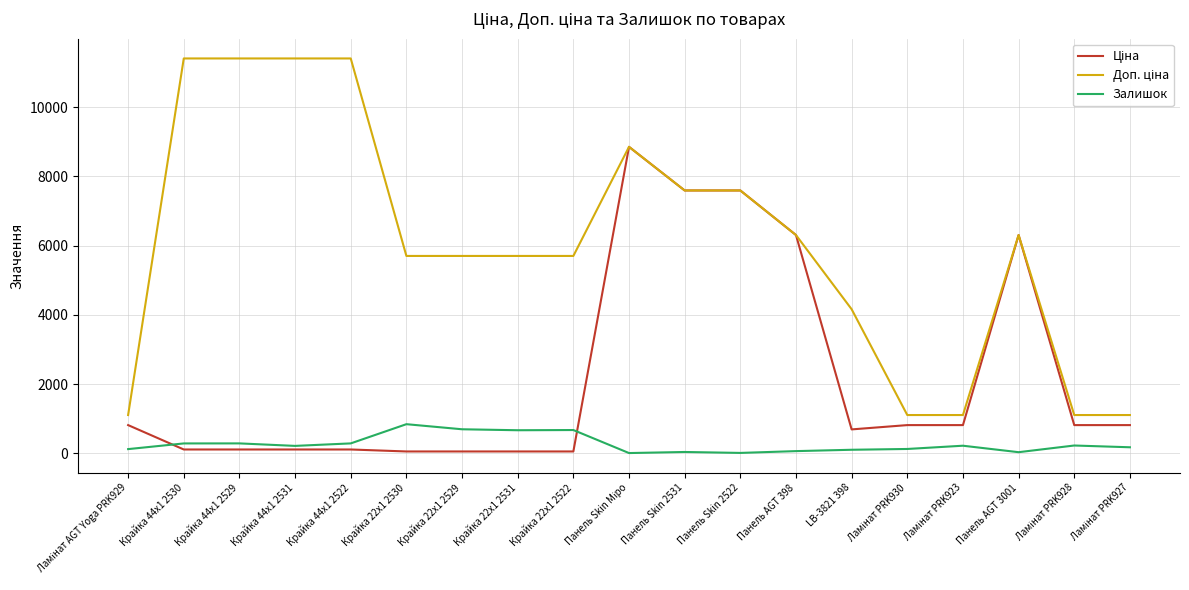

Does the chart display data point markers on the line(s)?

No